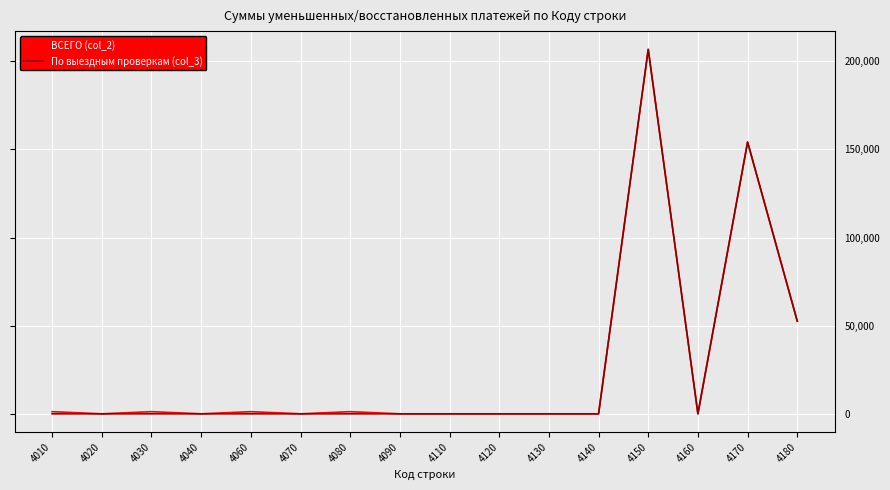

At which category is the sum across all series the highest?

4150